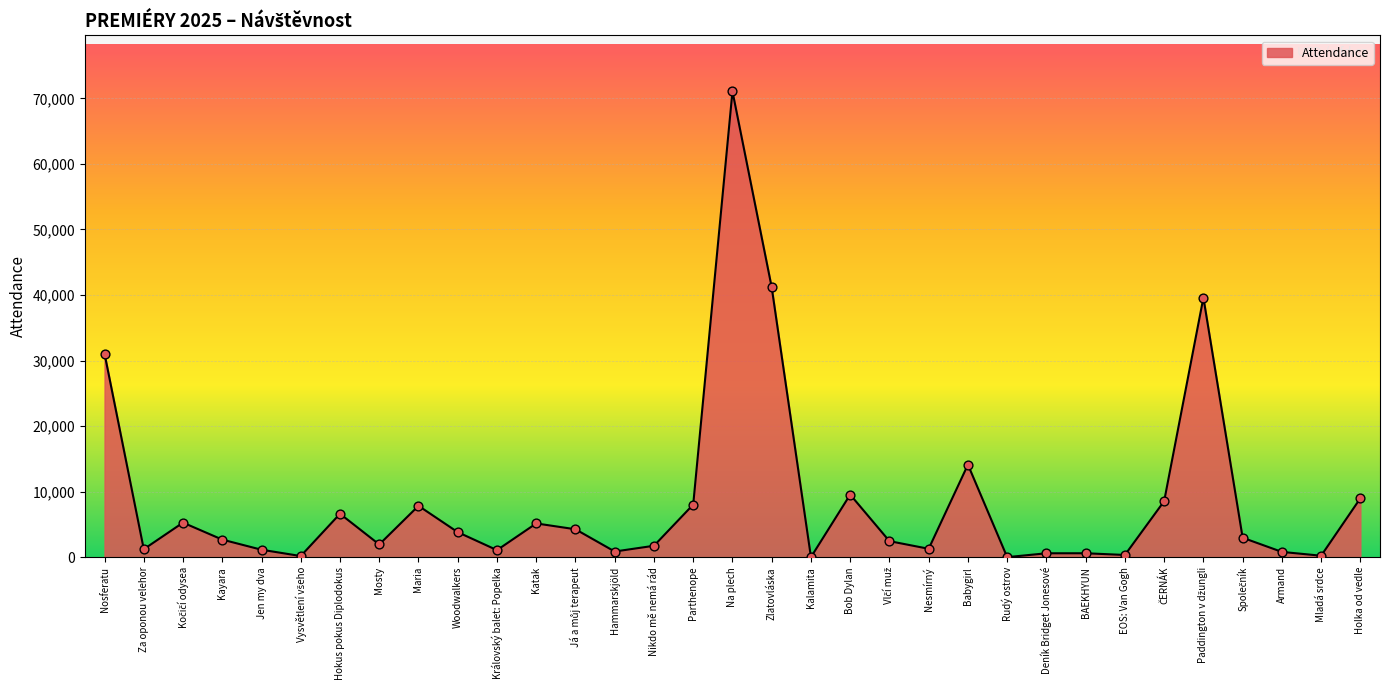

Which has a higher value, Za oponou velehor or Bob Dylan?

Bob Dylan